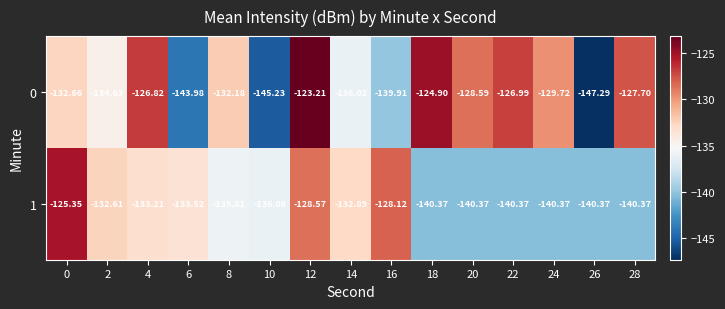

Is the value of 1 at 6 greater than the value of 0 at 12?

No